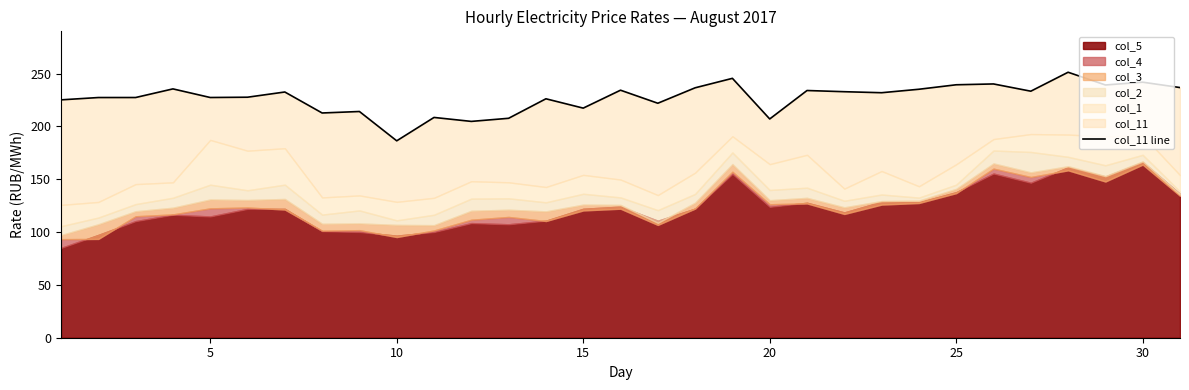

Reading left to right, extract all data points from this chart.

225.2	227.3	227.4	235.5	227.4	227.7	232.6	212.7	214.1	186.4	208.5	204.8	207.7	226.2	217.3	234.3	221.9	236.6	245.5	207.1	234.0	232.9	231.9	235.2	239.4	240.2	233.3	251.3	239.2	241.9	236.8